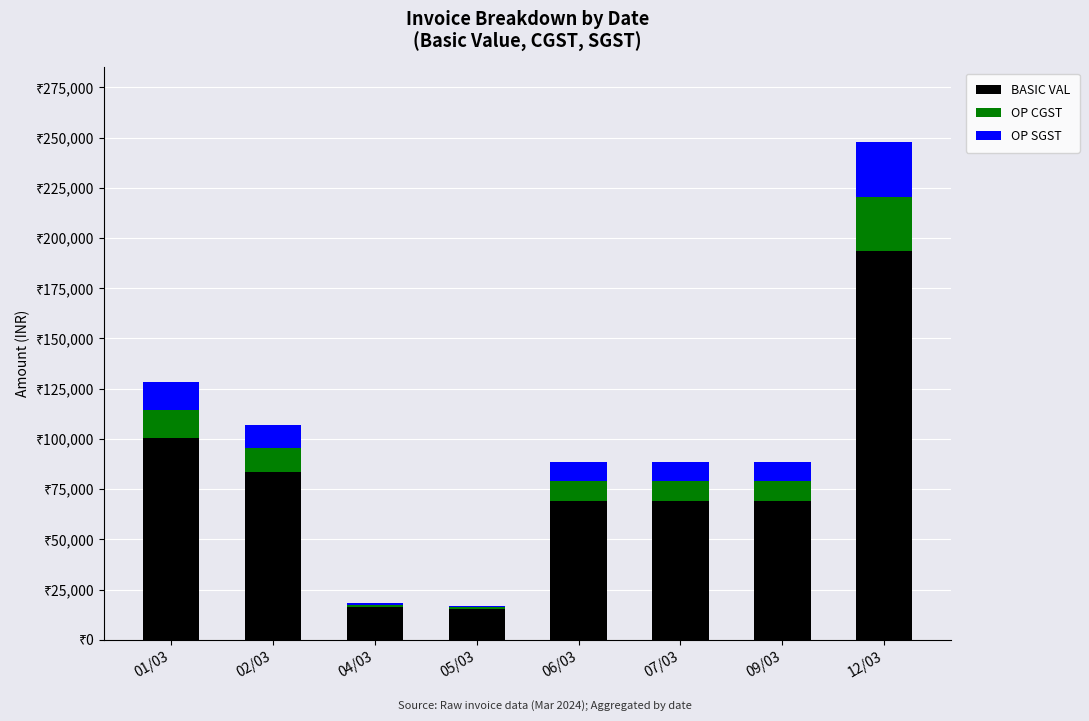

At 01/03, list the series in order from largest to smallest.

BASIC VAL, OP CGST, OP SGST